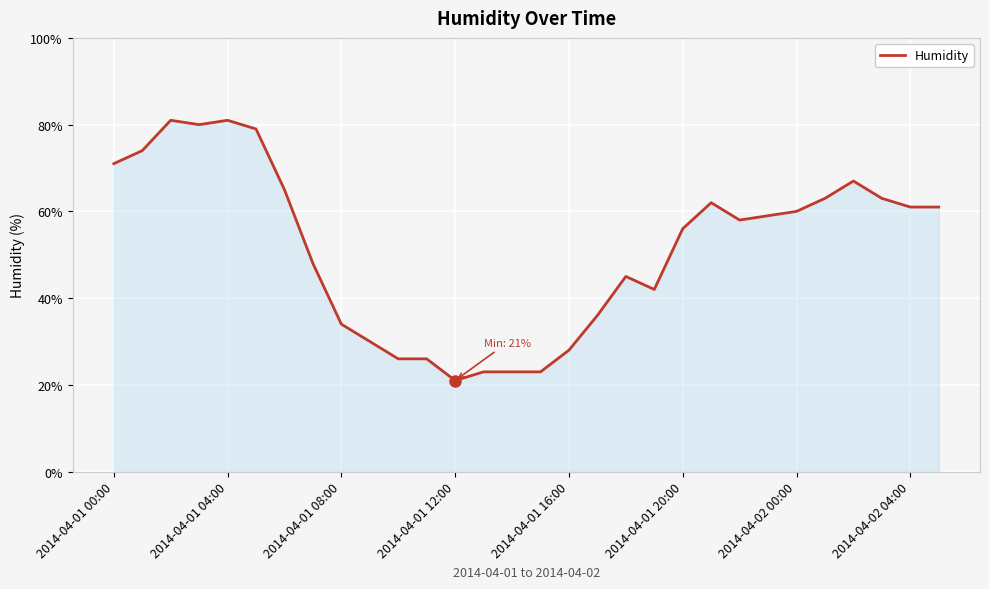

What is the maximum value shown in the chart?

81